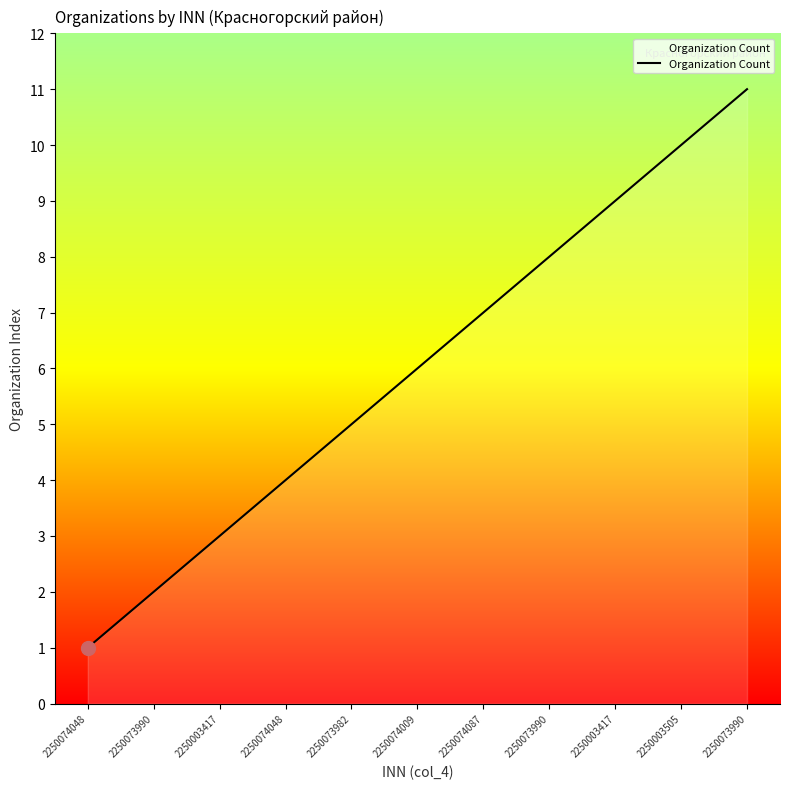

What is the label of the 6th point from the left?

2250074009